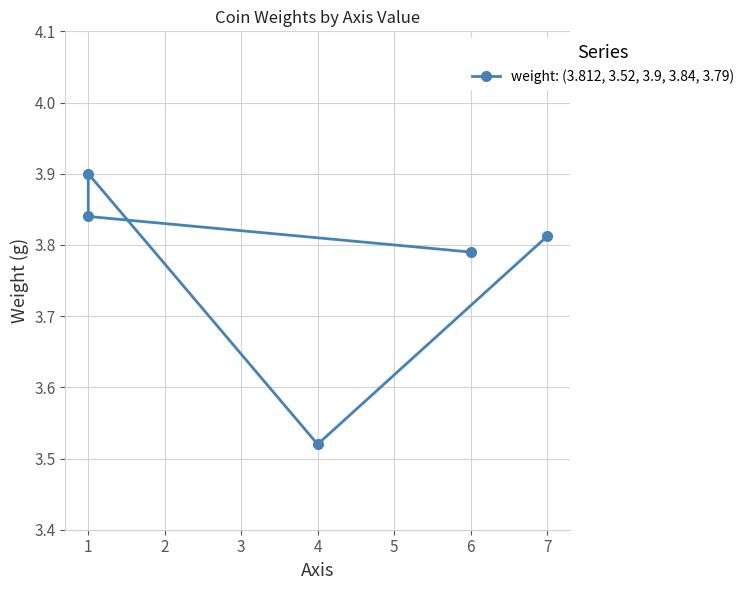

What is the difference between the maximum and minimum values?

0.4